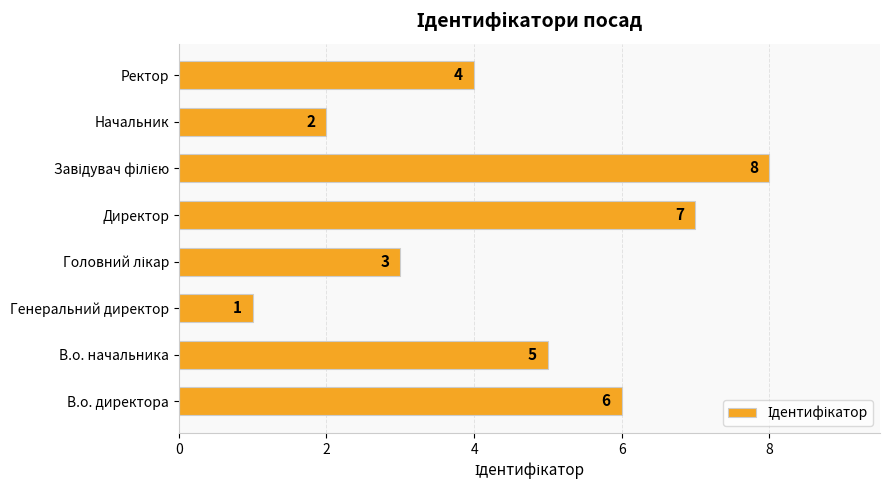

Reading top to bottom, what are all the values shown in this chart?

4	2	8	7	3	1	5	6